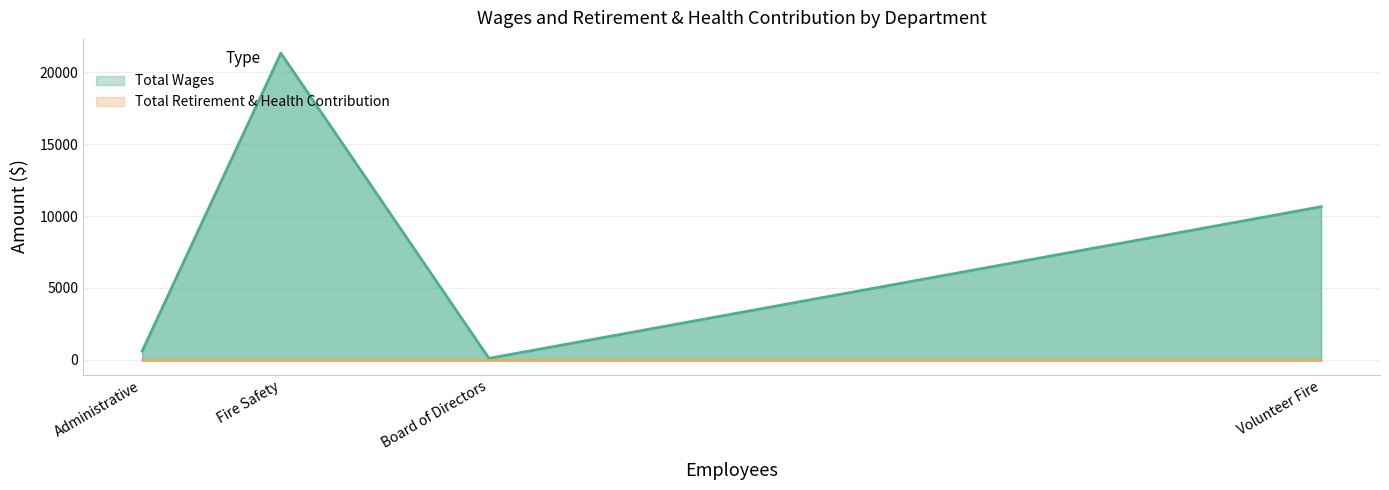

True or false: Total Wages and Total Retirement & Health Contribution intersect in this chart.

False